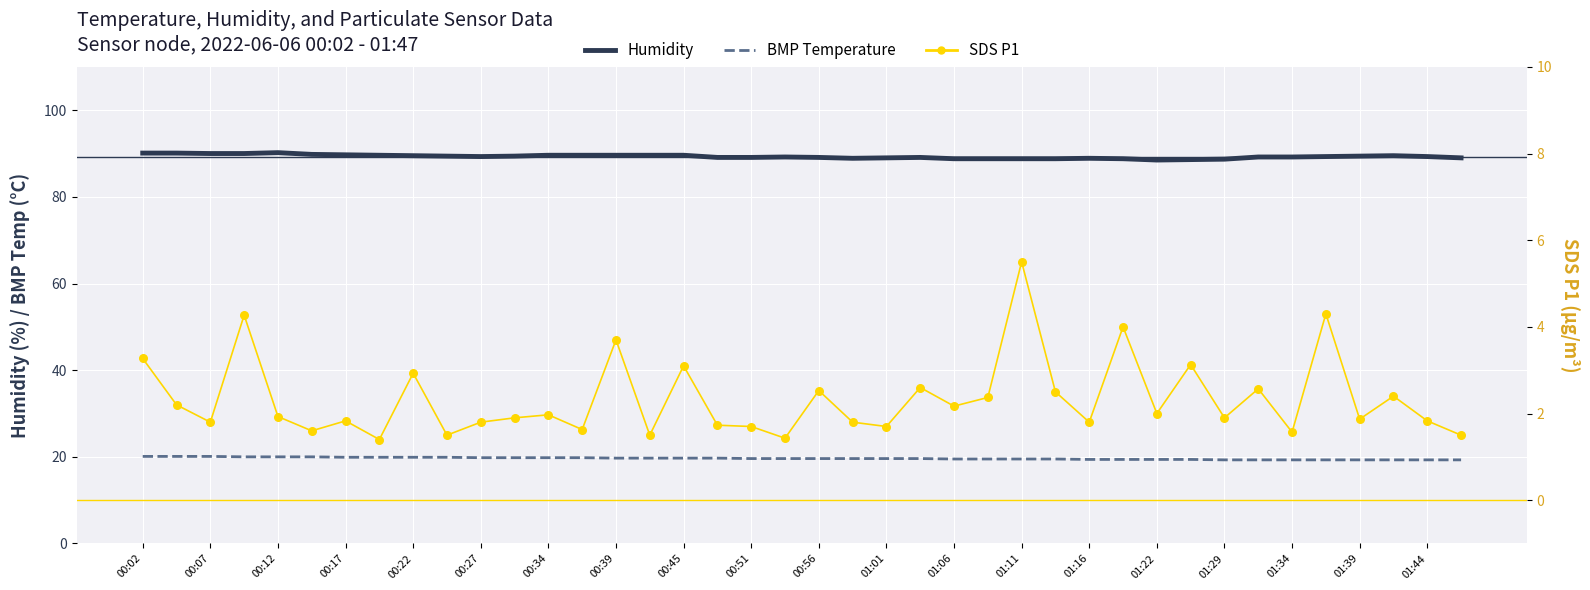

At how many categories does at least one series exceed 56?

40